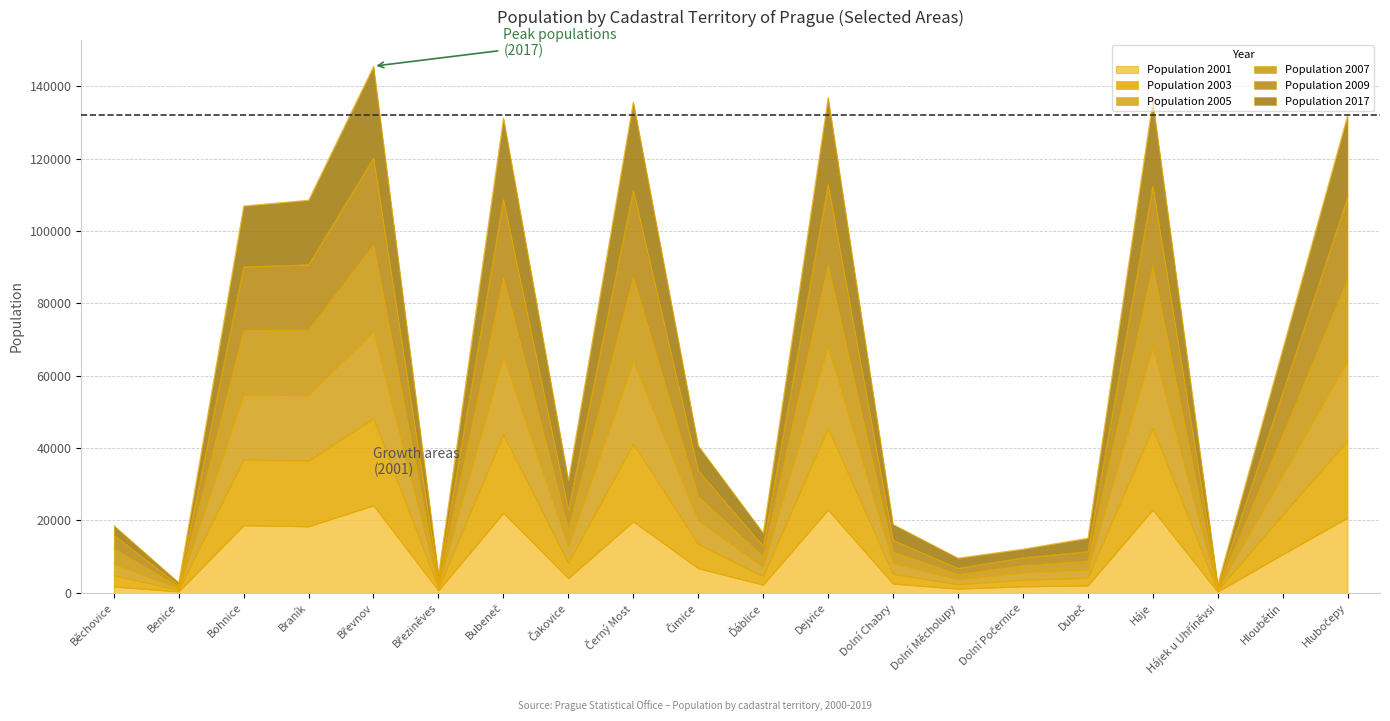

The Population 2003 series shows 5423 at Dolní Měcholupy. True or false?

False